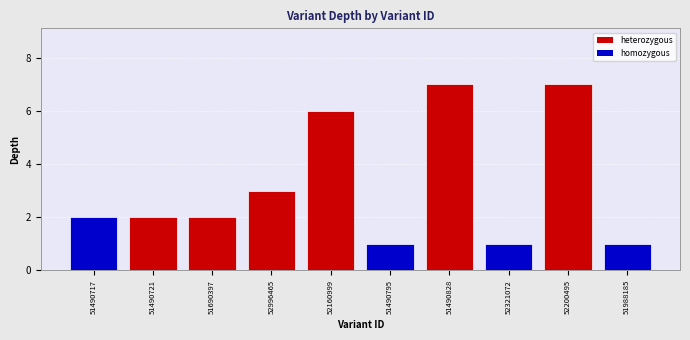

Reading left to right, extract all data points from this chart.

51490717=2	51490721=2	51690397=2	52996465=3	52160999=6	51490795=1	51490828=7	52321072=1	52200495=7	51988185=1